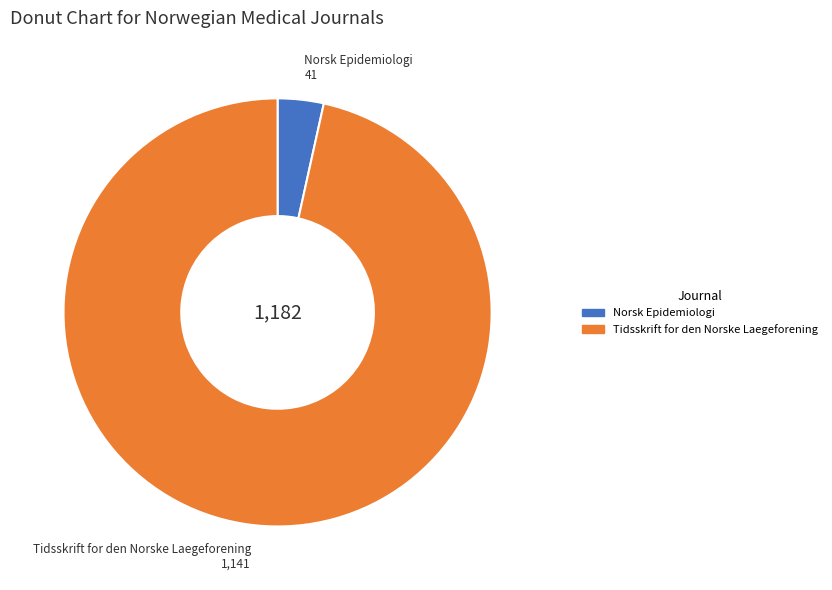

Which category accounts for the majority?

Tidsskrift for den Norske Laegeforening